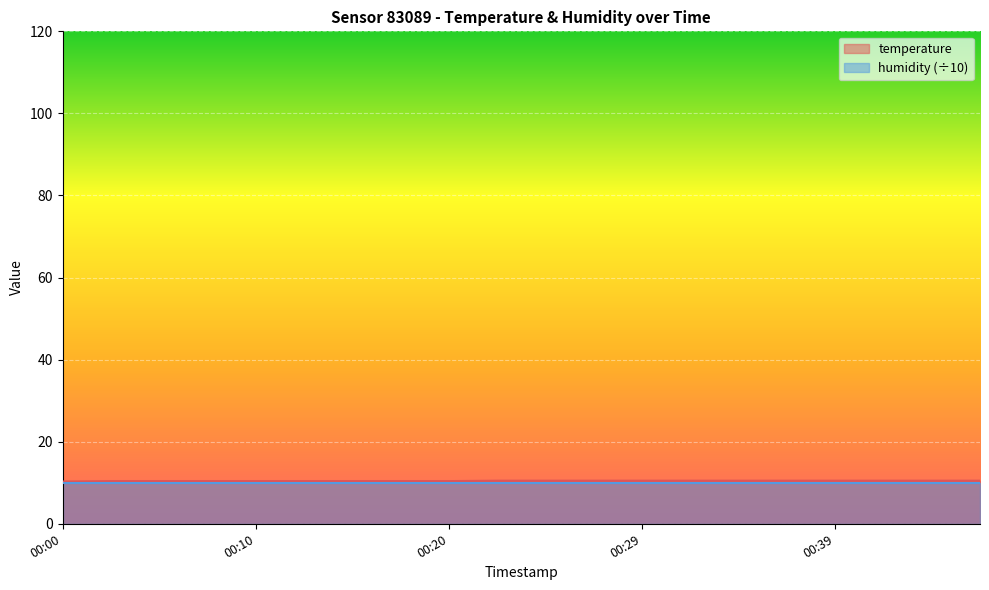

List the labels in order of value, smallest first.

00:00, 00:02, 00:05, 00:07, 00:10, 00:12, 00:15, 00:17, 00:20, 00:22, 00:24, 00:27, 00:29, 00:32, 00:34, 00:37, 00:39, 00:41, 00:44, 00:46